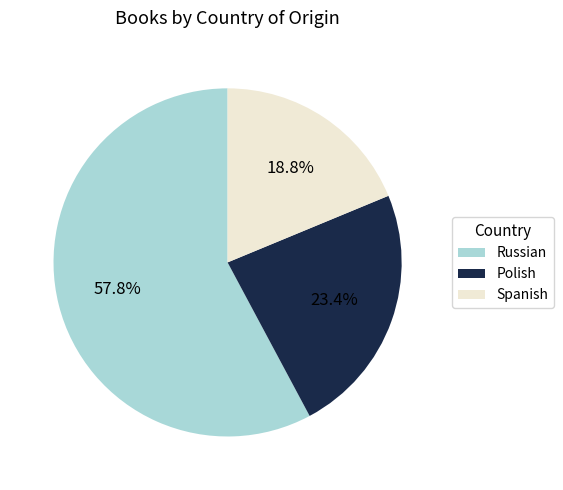

To the nearest percent, what percentage of the pie is Polish?

23%